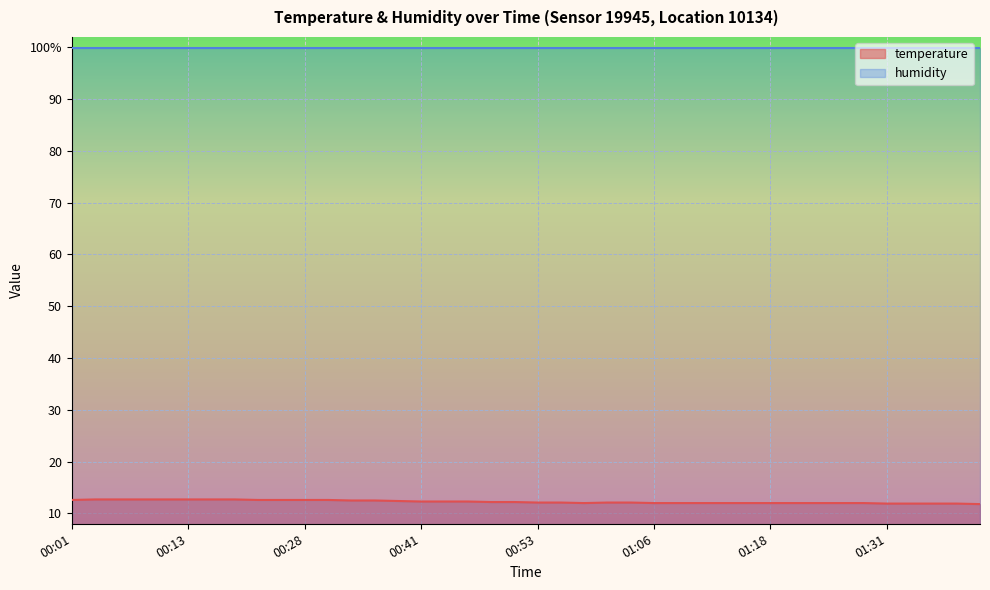

How many values are below 12?

5